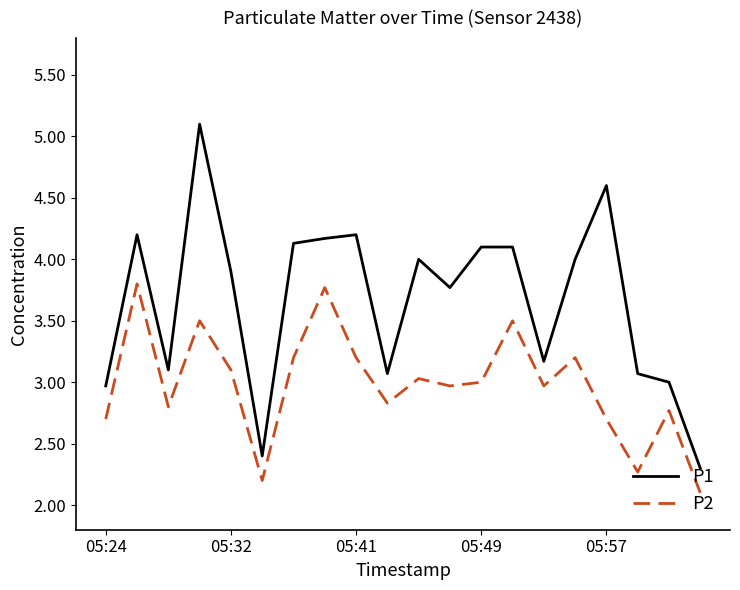

List the series in order of their overall mean, lowest first.

P2, P1